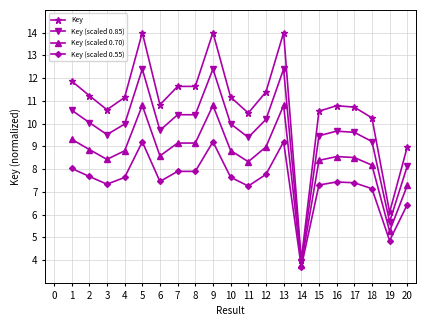

List the series in order of their peak value, highest first.

Key, Key (scaled 0.85), Key (scaled 0.70), Key (scaled 0.55)